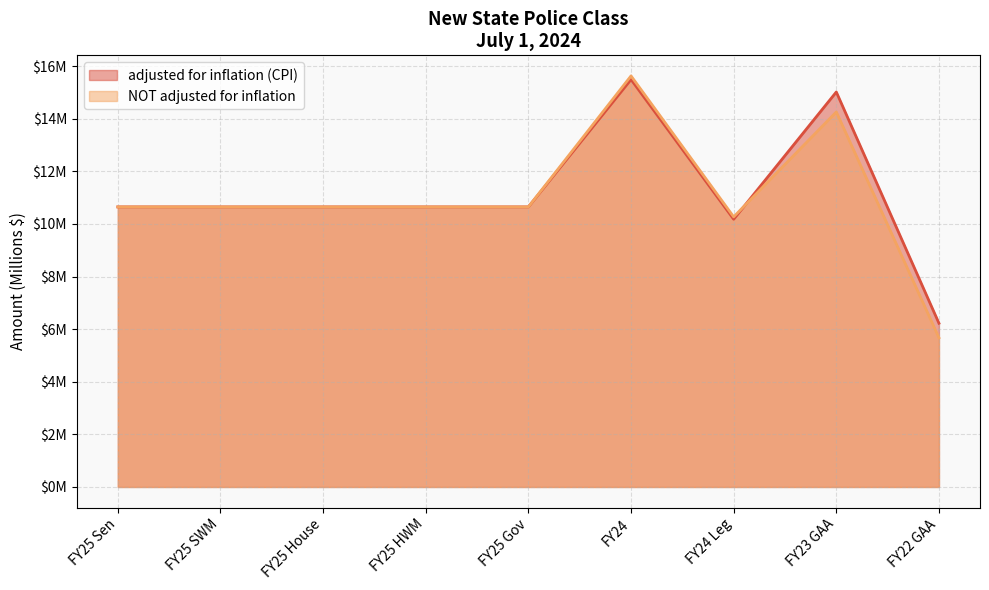

What is the difference between the maximum and minimum values in the NOT adjusted for inflation series?

10.0